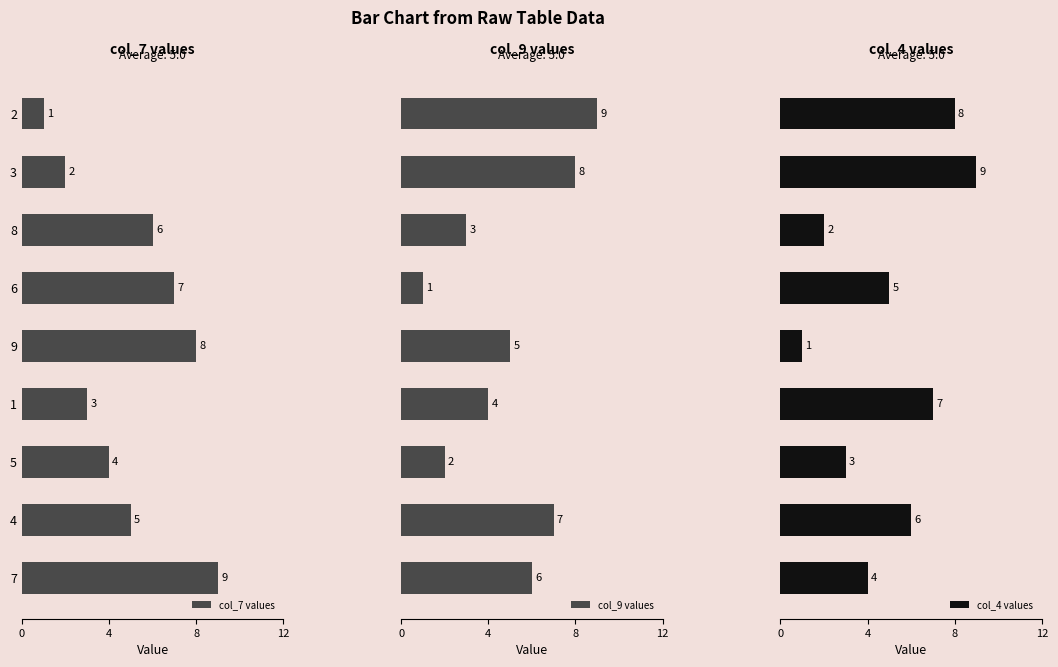

Does the chart contain stacked bars?

No